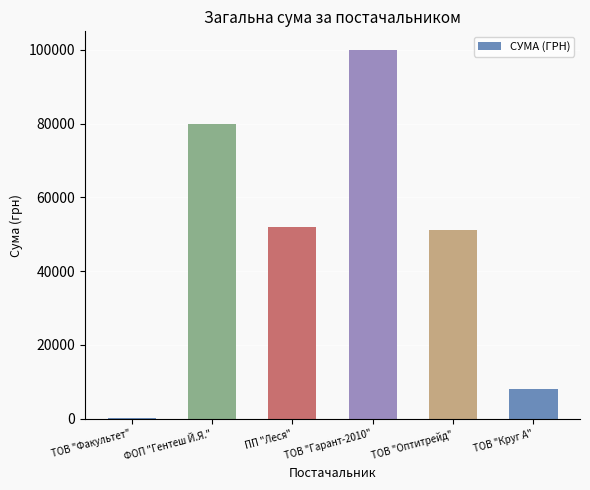

What is the change in value from ФОП "Гентеш Й.Я." to ТОВ "Оптитрейд"?

-28760.5